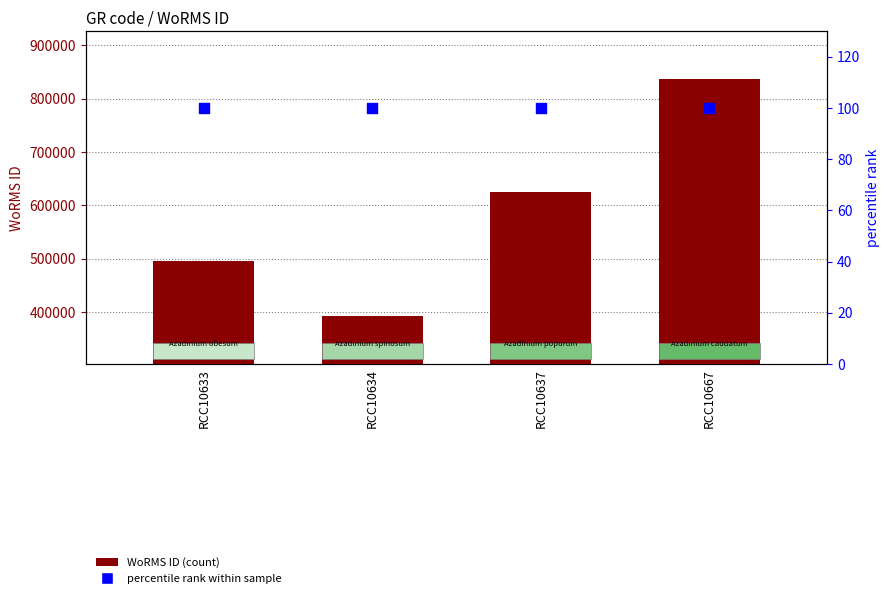

Is the value of WoRMS ID at RCC10637 greater than the value of percentile rank at RCC10637?

Yes